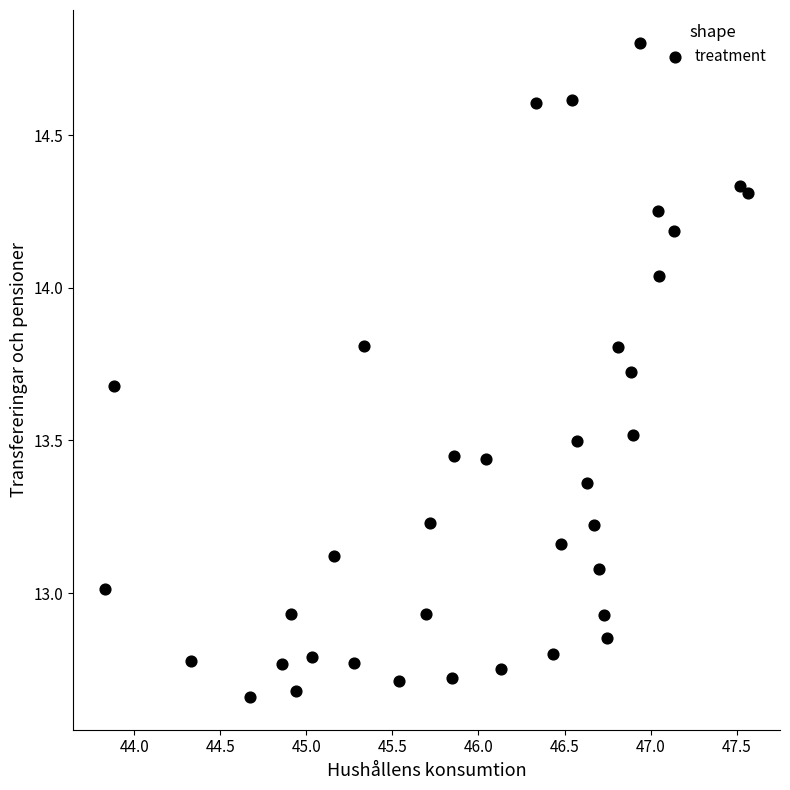

What is the range of X values (max minus min)?

3.7